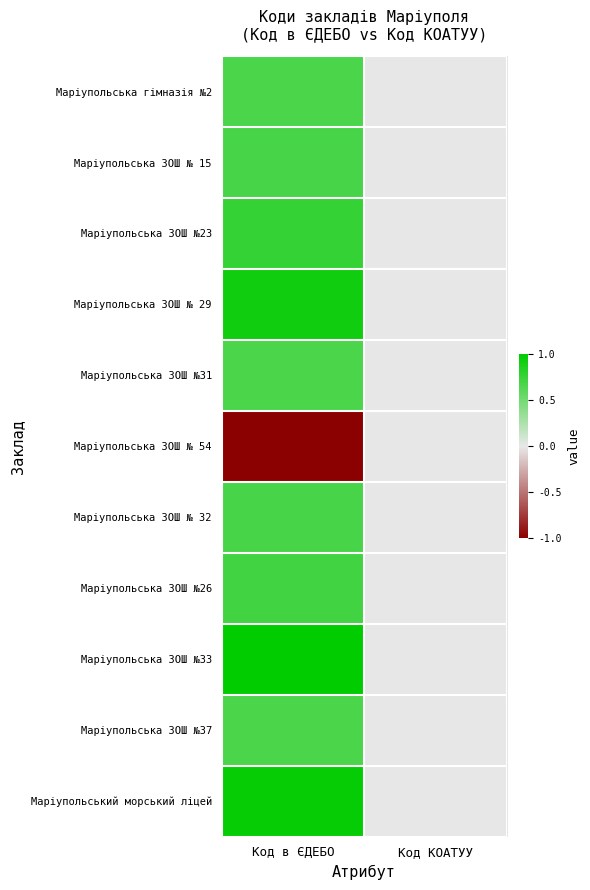

How many series are shown in this chart?

11